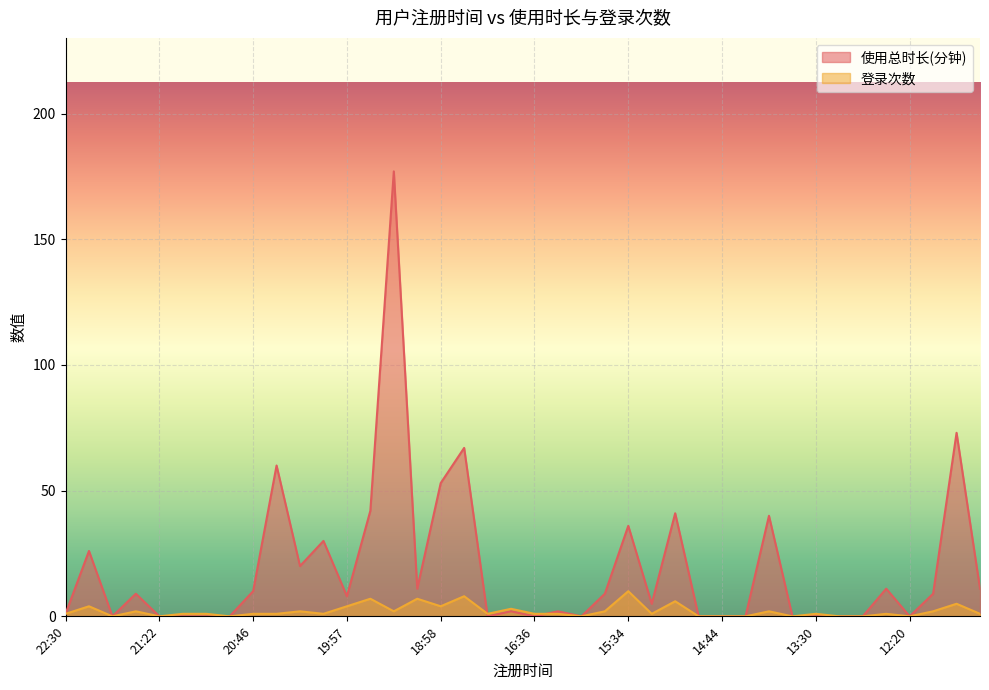

At which category does the chart reach its minimum across all series?

21:26